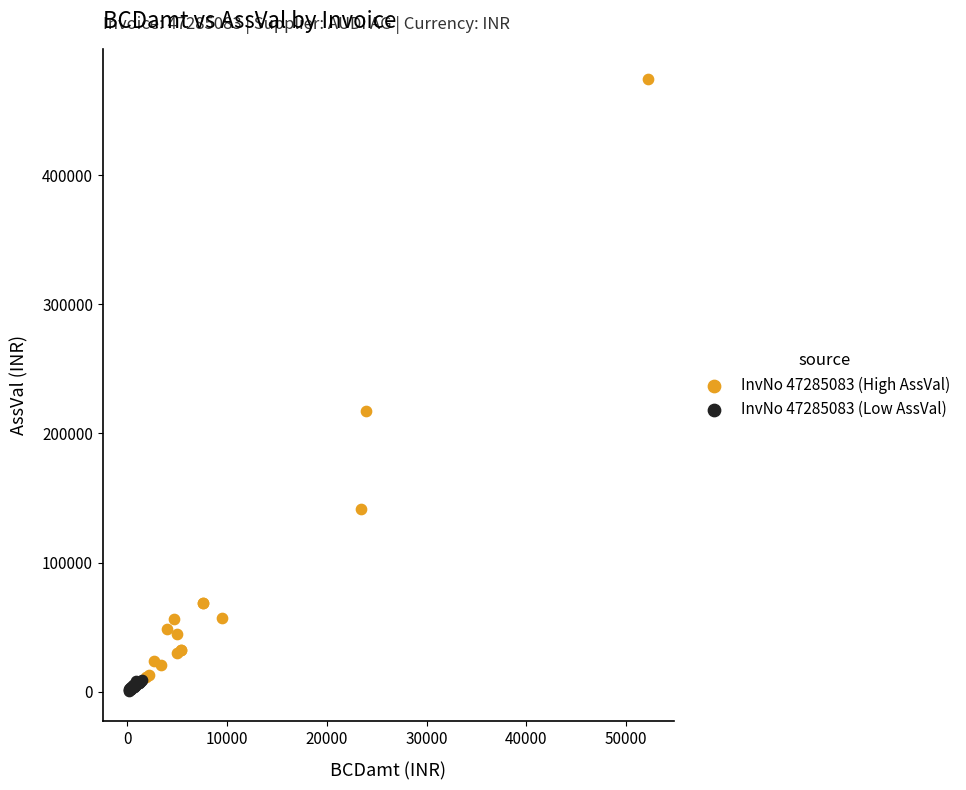

Which series has the widest spread of Y values?

InvNo 47285083 (High AssVal)